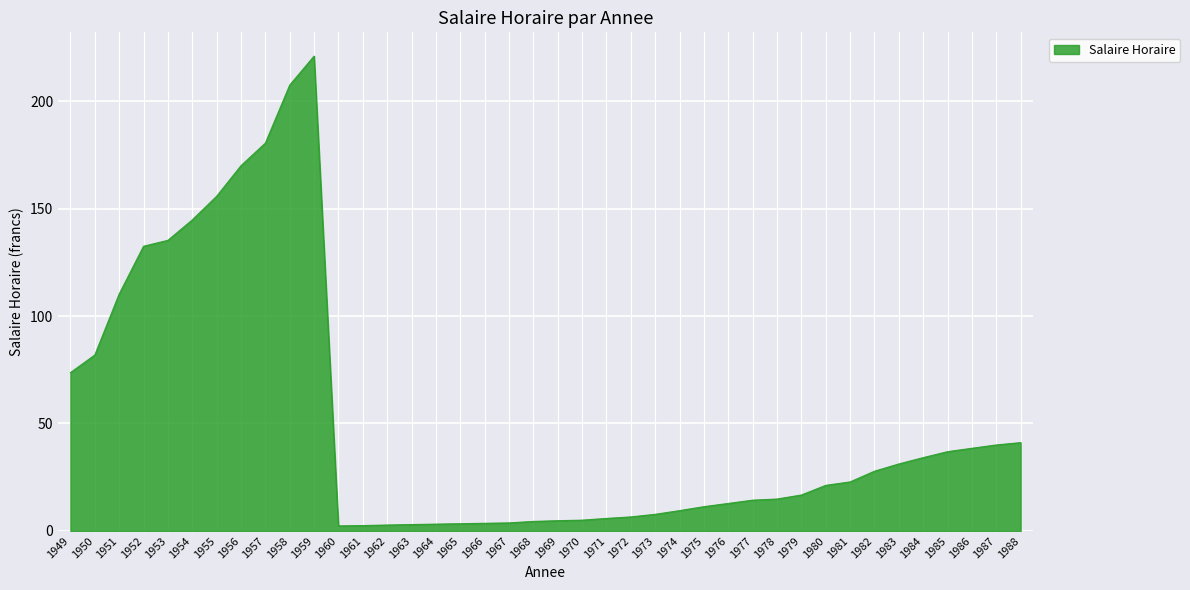

The chart shows a value of 180.5 at 1957. True or false?

True